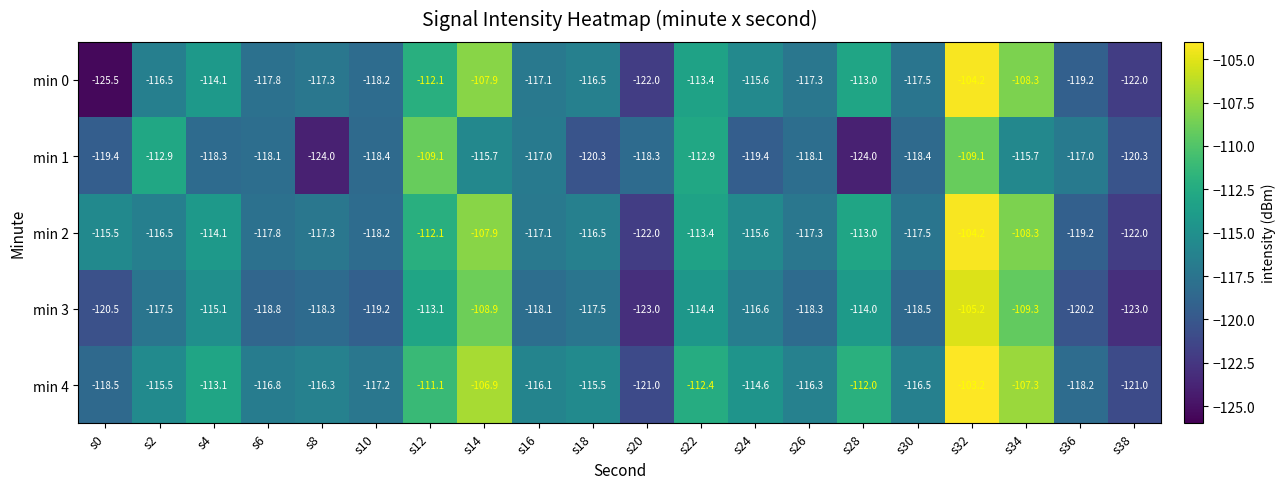

What is the spread (max minus min) of values at s30?

2.0